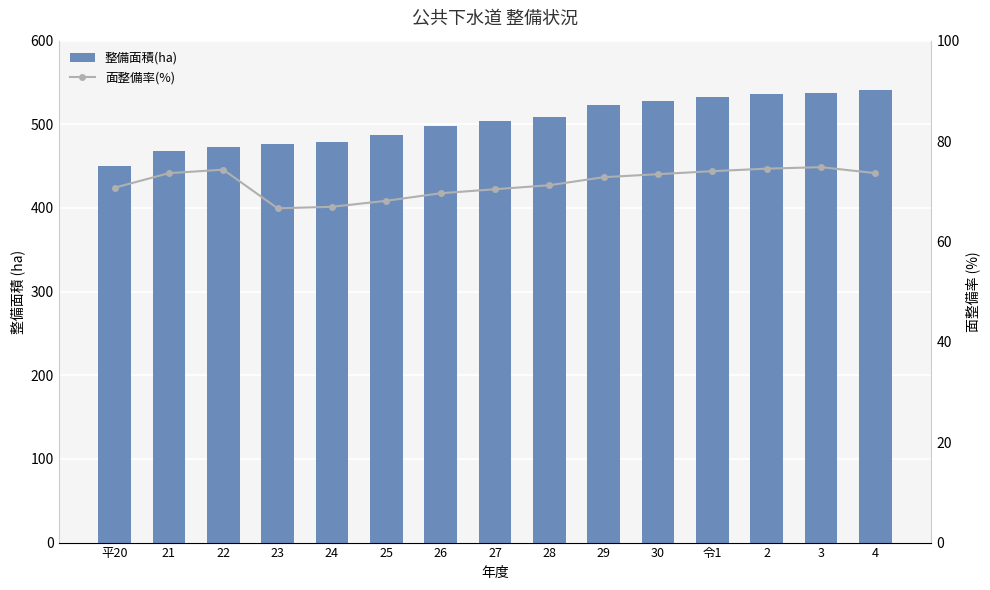

What is the value of the 面整備率(%) bar at the 13th from the left?

74.5